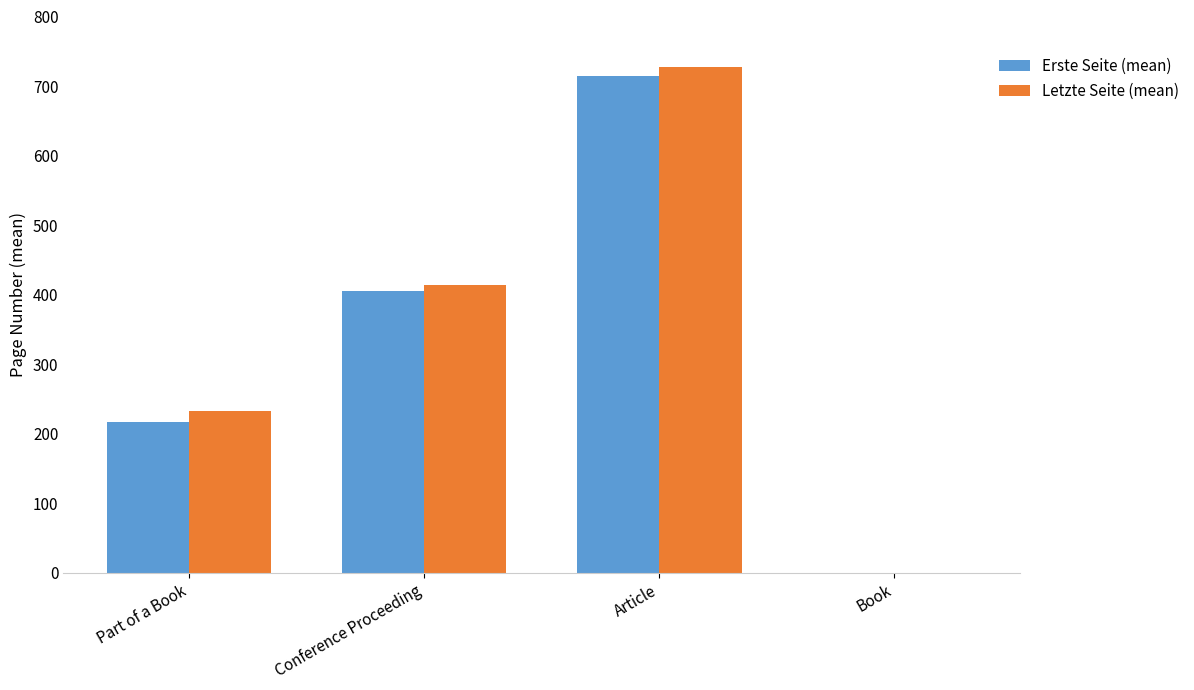

Between Conference Proceeding and Book, which series saw the biggest shift?

Letzte Seite (mean)